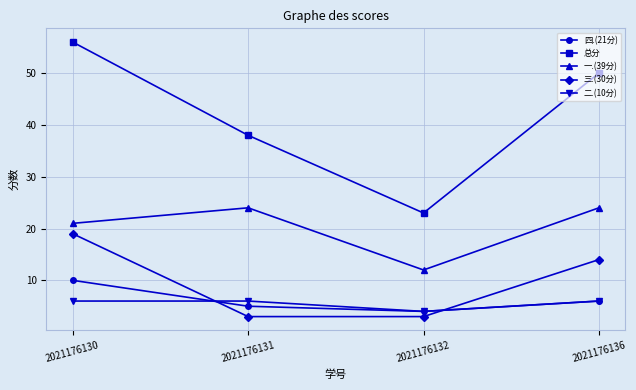

Rank the series by their maximum value, from highest to lowest.

总分, 一.(39分), 三.(30分), 四.(21分), 二.(10分)